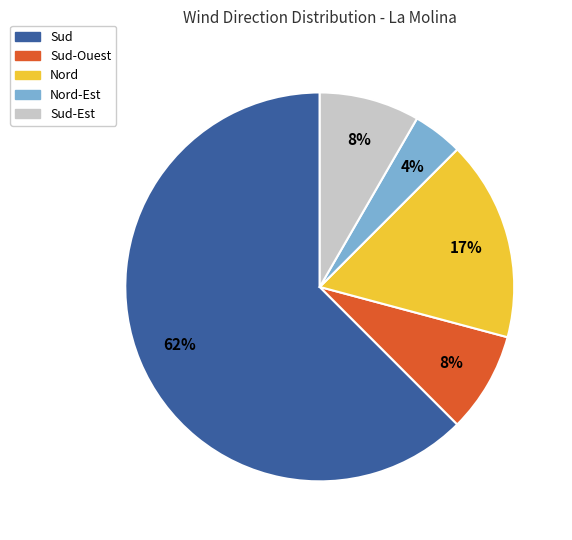

How many slices are in this pie chart?

5